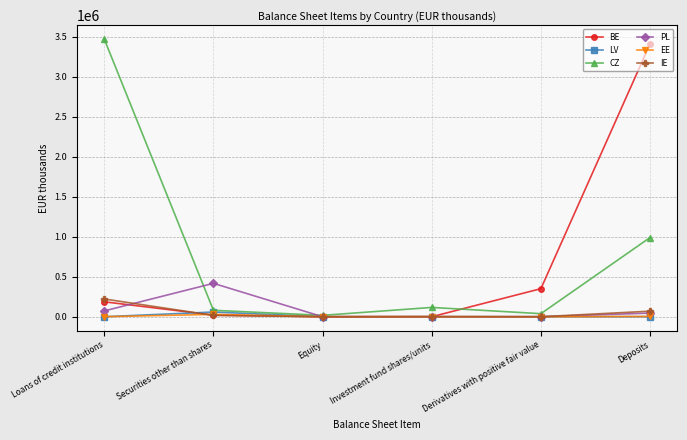

What is the difference between the maximum and minimum values in the LV series?

58922